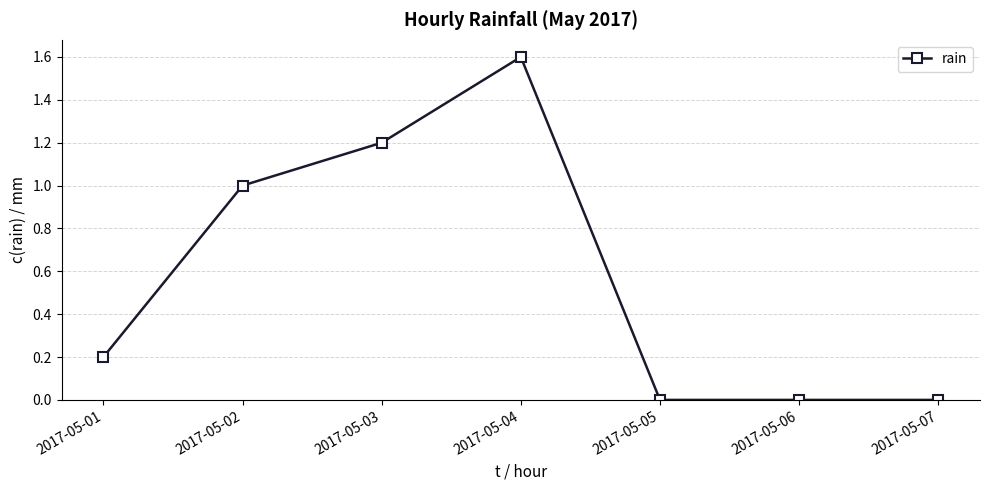

What is the average value?

0.6